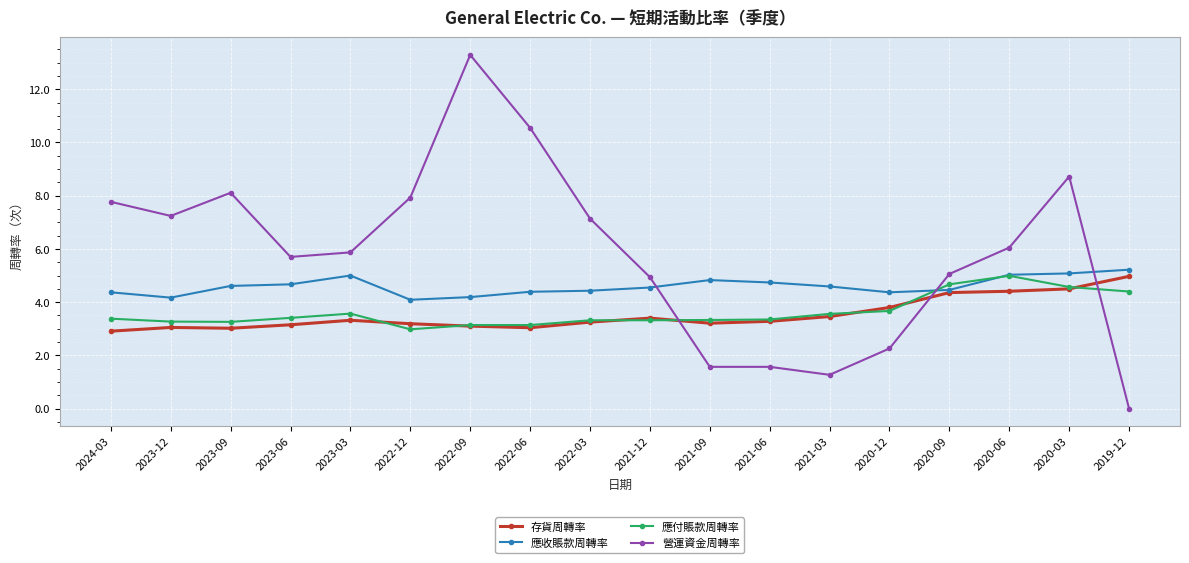

What are all the series names shown in the legend?

存貨周轉率, 應收賬款周轉率, 應付賬款周轉率, 營運資金周轉率